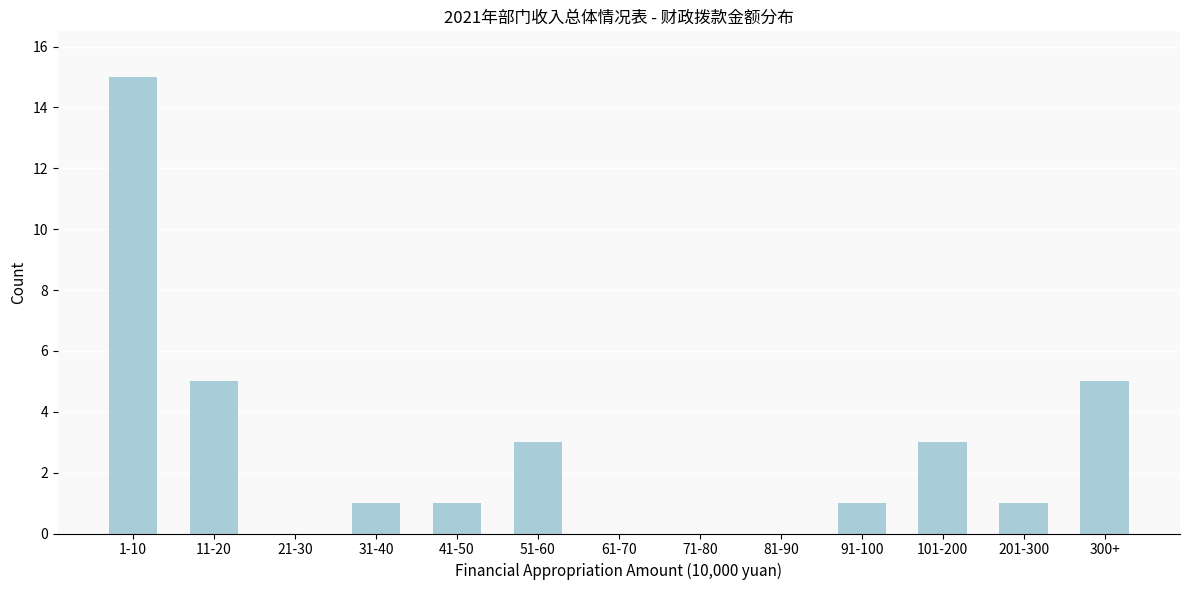

Reading left to right, extract all data points from this chart.

1-10=15	11-20=5	21-30=0	31-40=1	41-50=1	51-60=3	61-70=0	71-80=0	81-90=0	91-100=1	101-200=3	201-300=1	300+=5